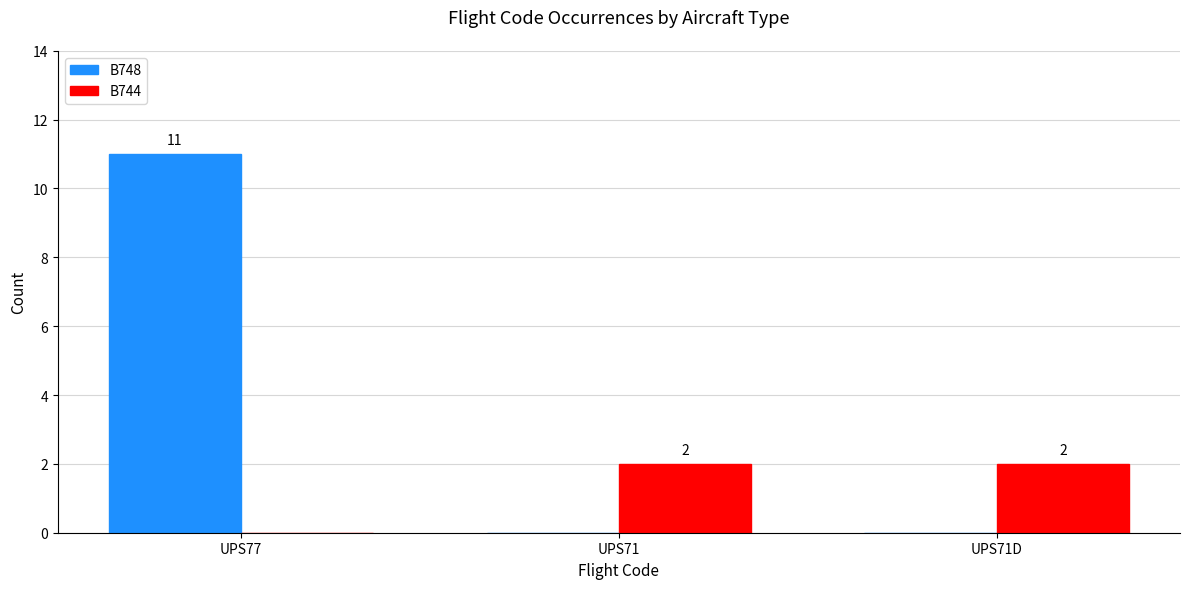

At which label does B748 reach its peak?

UPS77